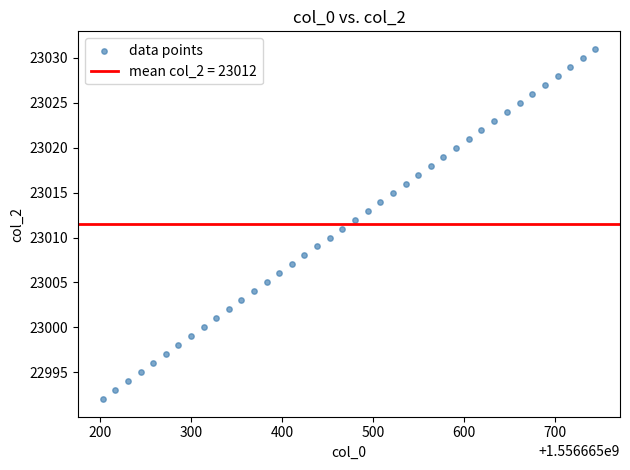

What is the range of Y values (max minus min)?

39